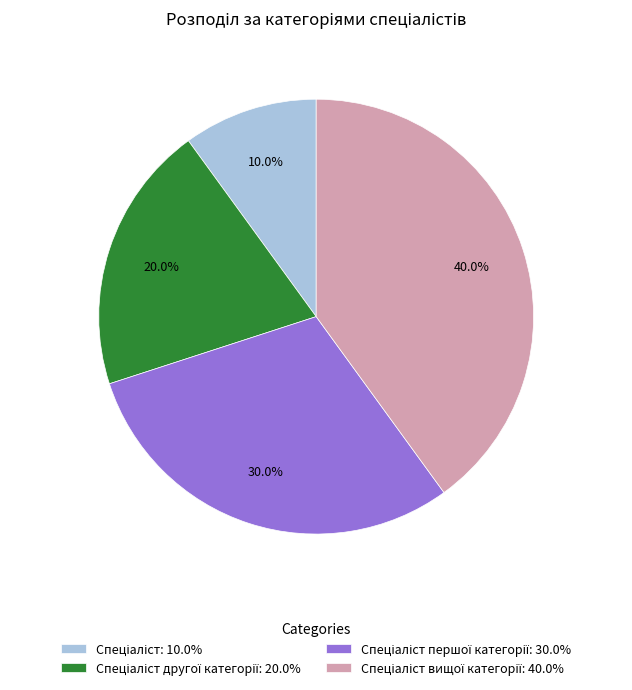

Is there a majority slice in this chart?

No